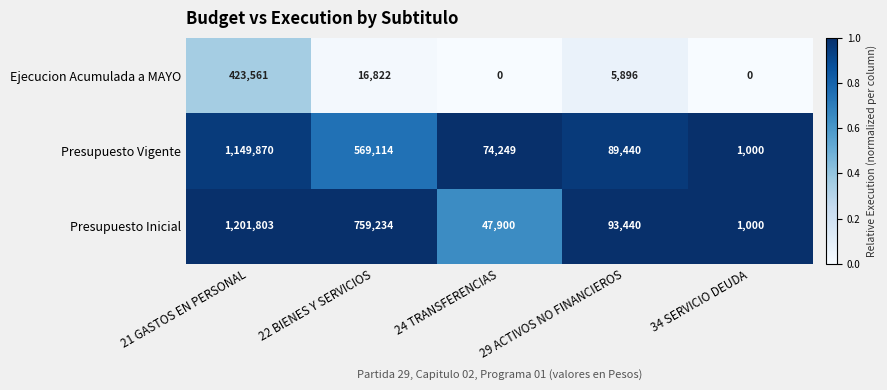

Which series has the largest total across all categories?

Presupuesto Inicial